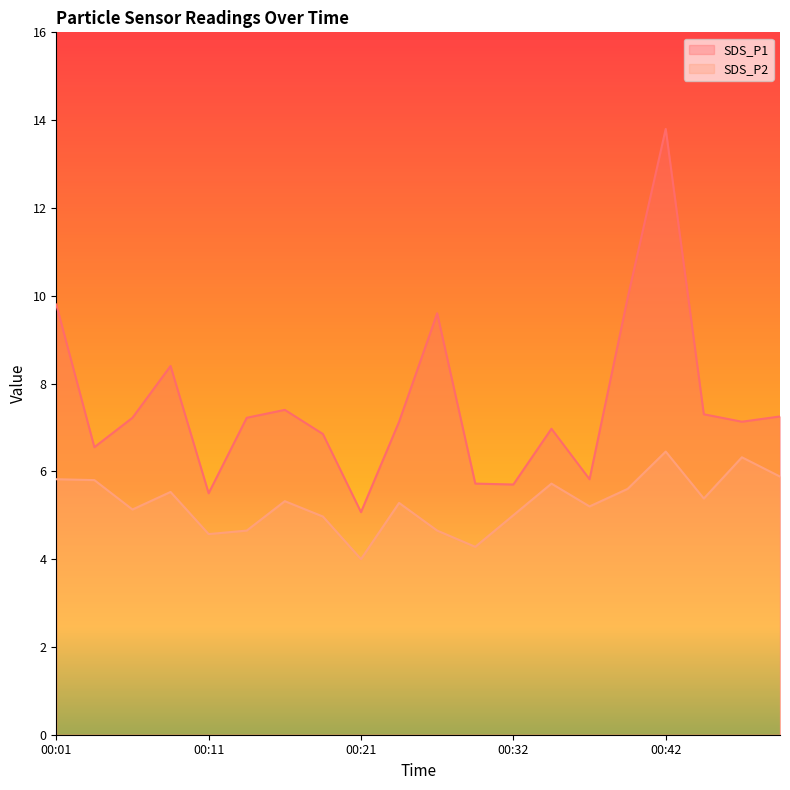

True or false: SDS_P2 has more than 1 points higher than both neighbors.

True